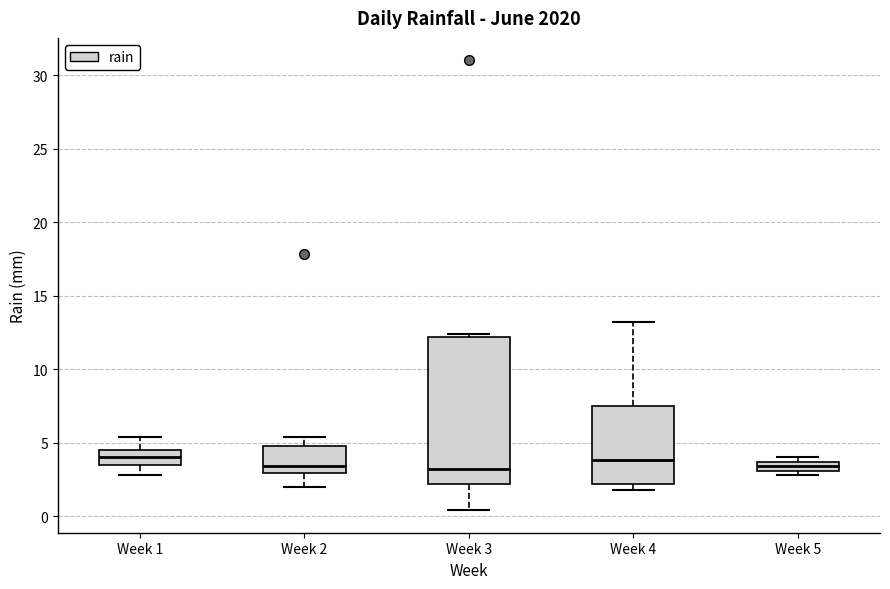

Which box is the tallest, from its lower edge to its upper edge?

Week 3